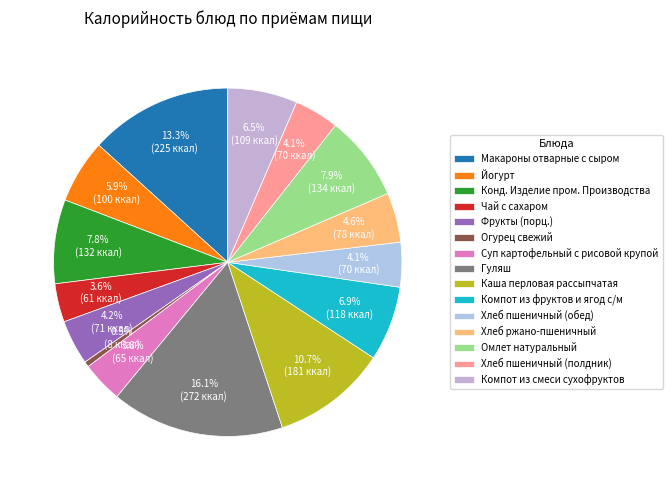

Count the number of slices in the pie.

15